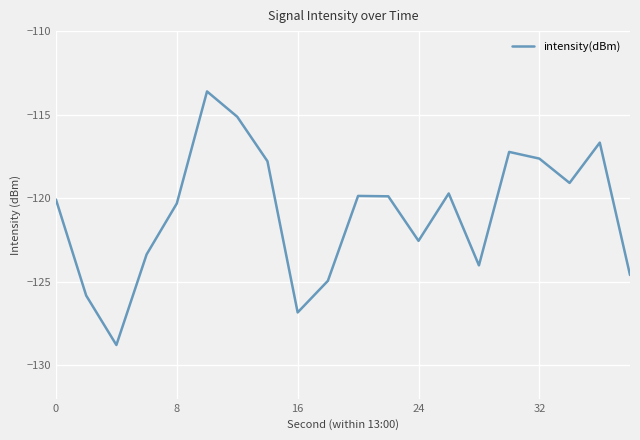

What is the smallest value displayed?

-128.8